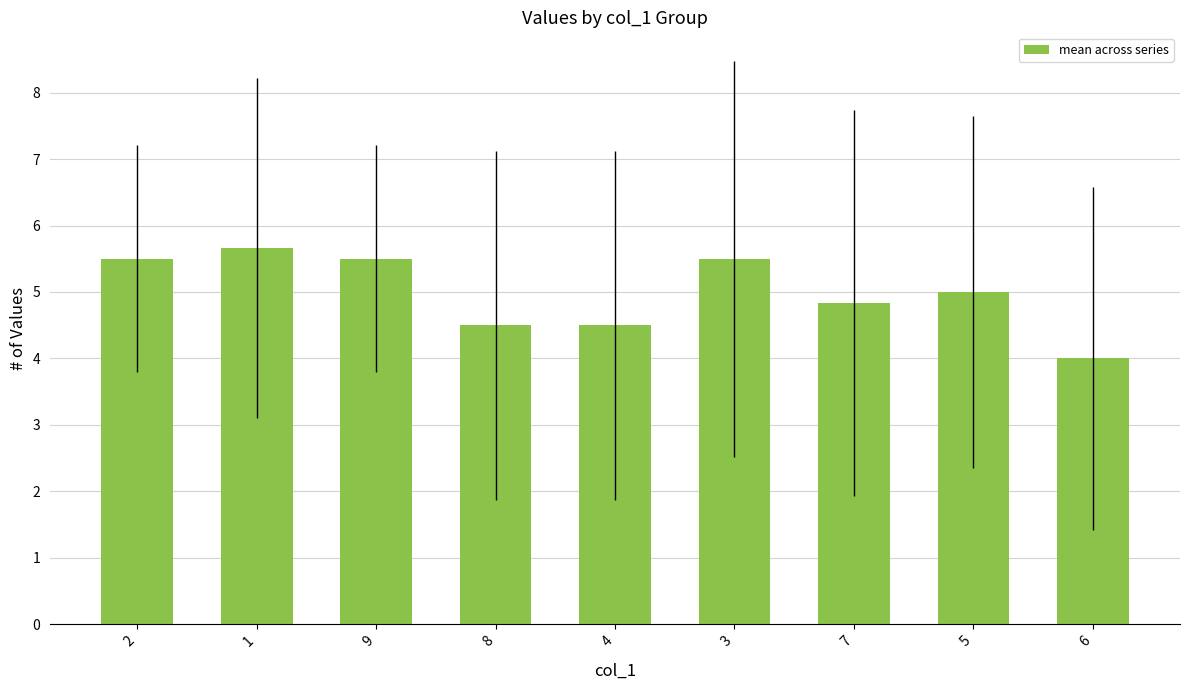

Reading left to right, transcribe all the data shown in this chart.

2=5.5	1=5.7	9=5.5	8=4.5	4=4.5	3=5.5	7=4.8	5=5.0	6=4.0